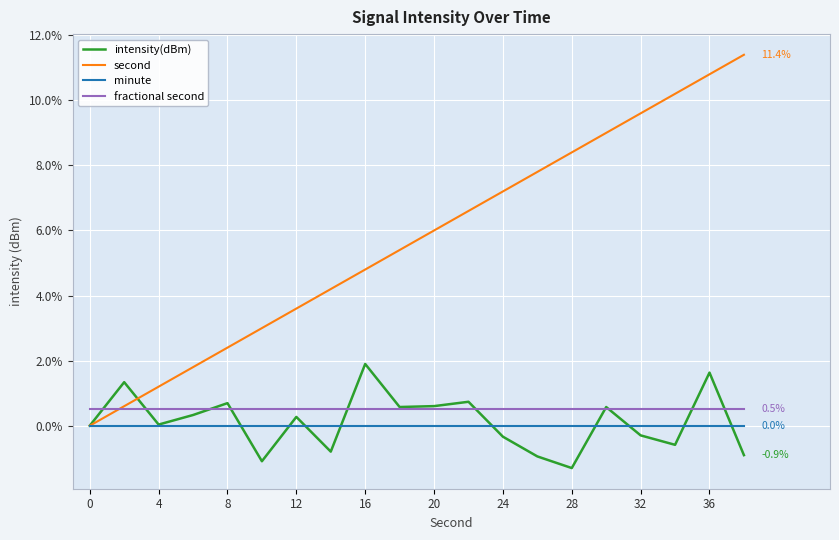

Which series has the largest range (max minus min)?

second